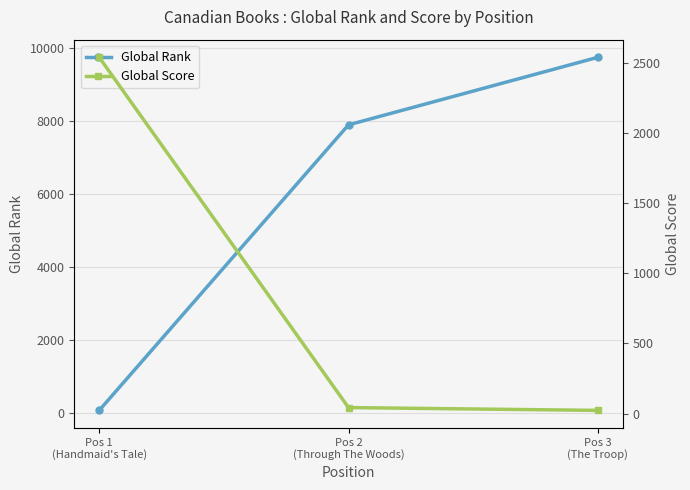

What is the sum of the Global Score values at Pos 2
(Through The Woods) and Pos 3
(The Troop)?

66